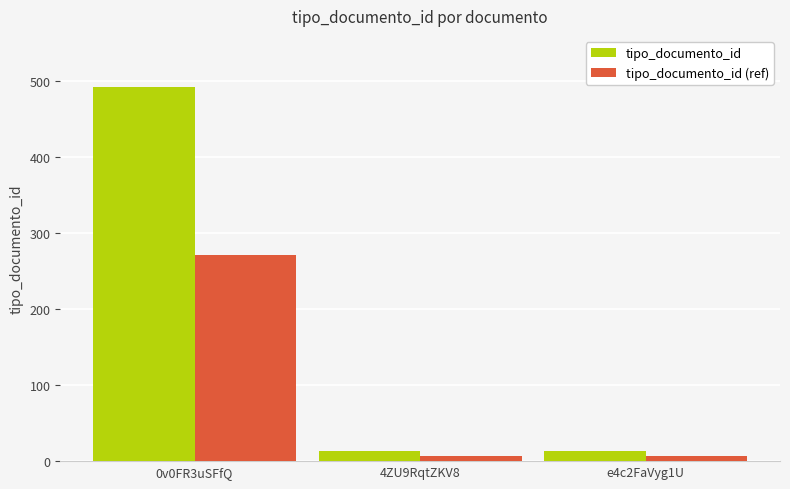

List the series in order of their overall mean, lowest first.

tipo_documento_id (ref), tipo_documento_id